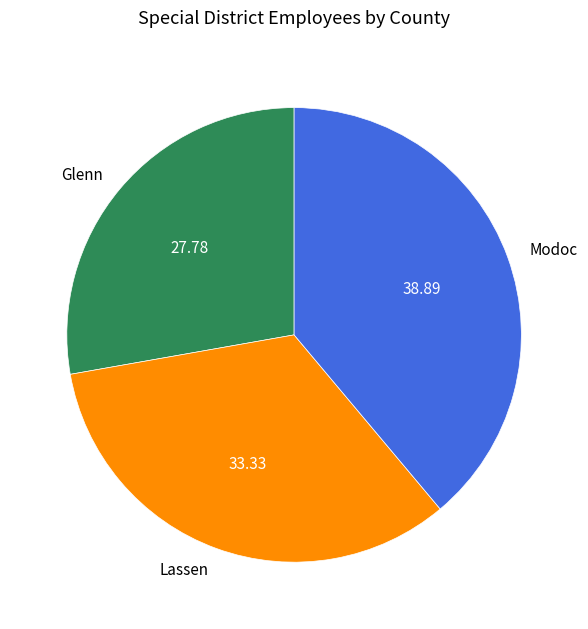

Which category has the smallest portion of the pie?

Glenn